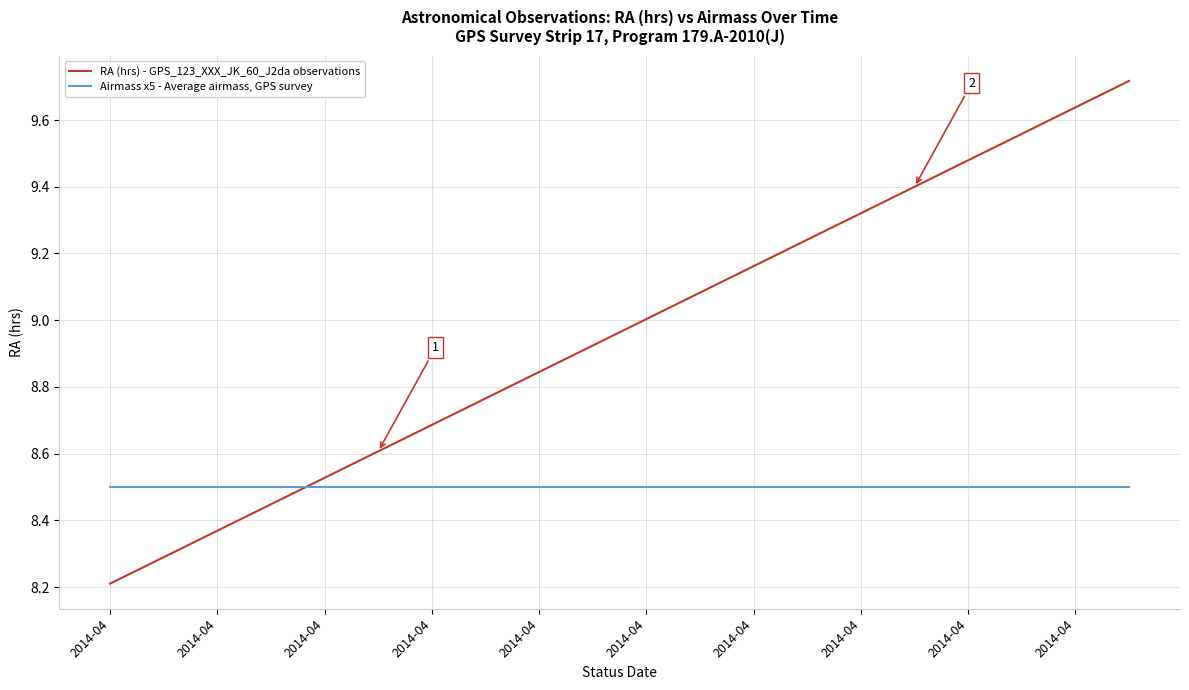

How many lines are shown in the chart?

2